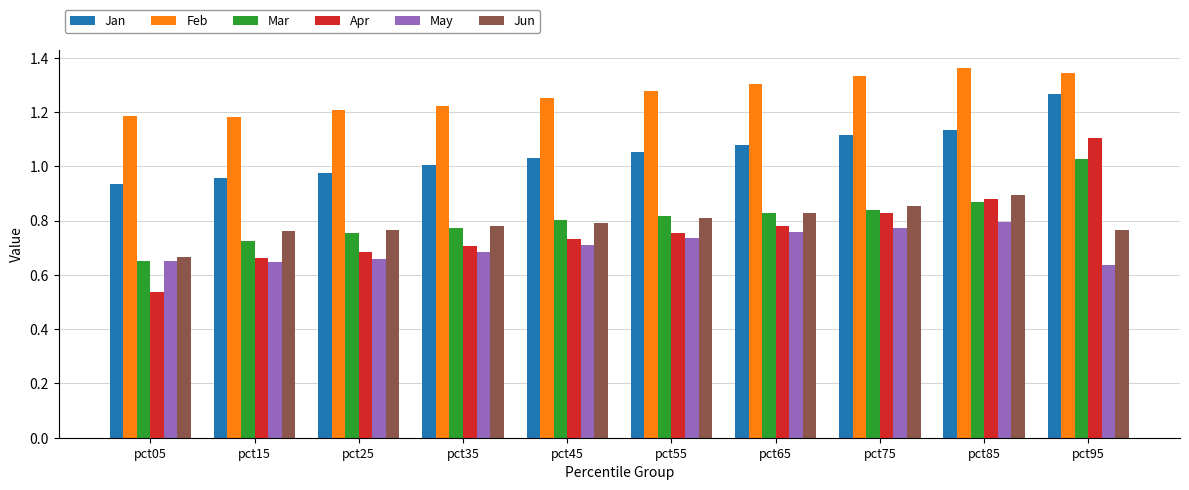

What is the difference between the maximum and minimum values in the Jun series?

0.2